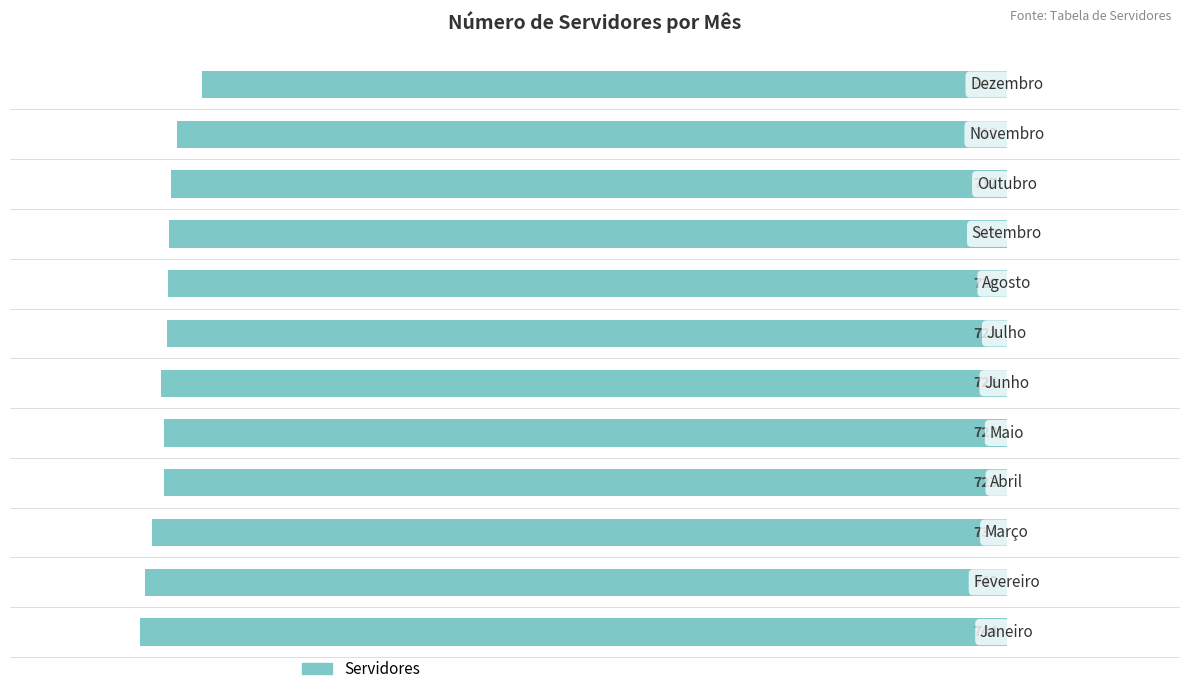

What is the minimum value shown in the chart?

-100.0